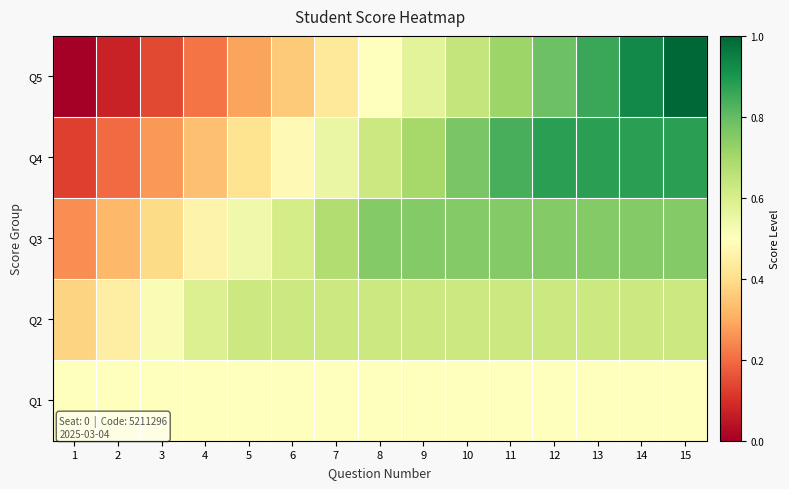

Rank the series by their maximum value, from highest to lowest.

Q1, Q2, Q3, Q4, Q5